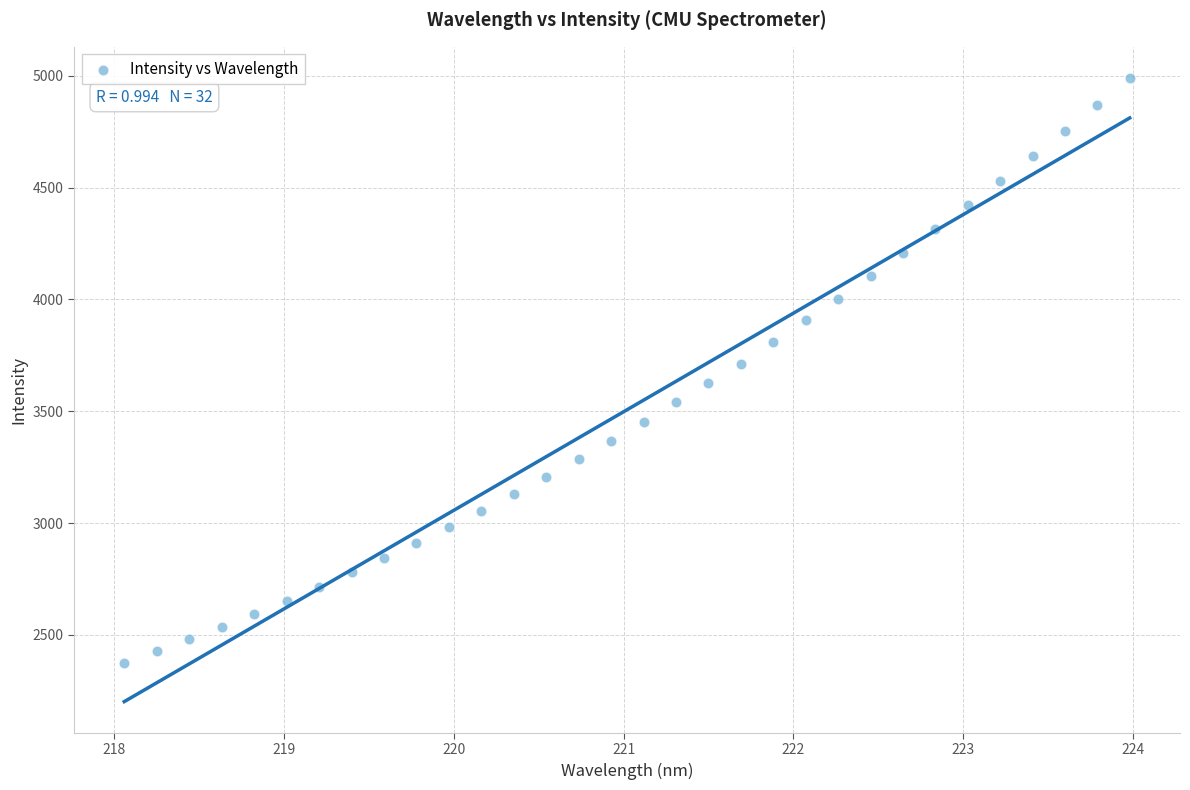

What is the range of Y values (max minus min)?

2616.1